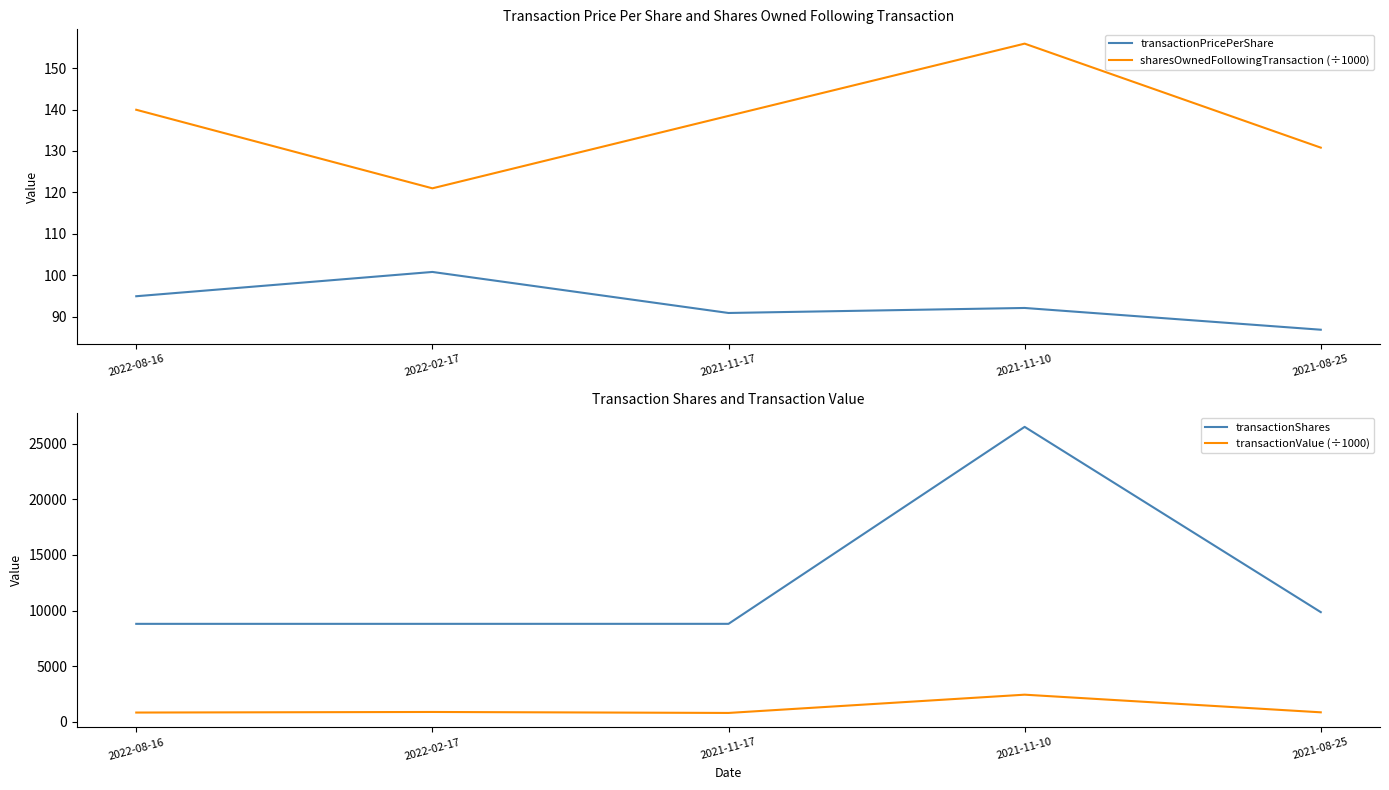

The value of transactionShares at 2022-02-17 is 8809.0. True or false?

True